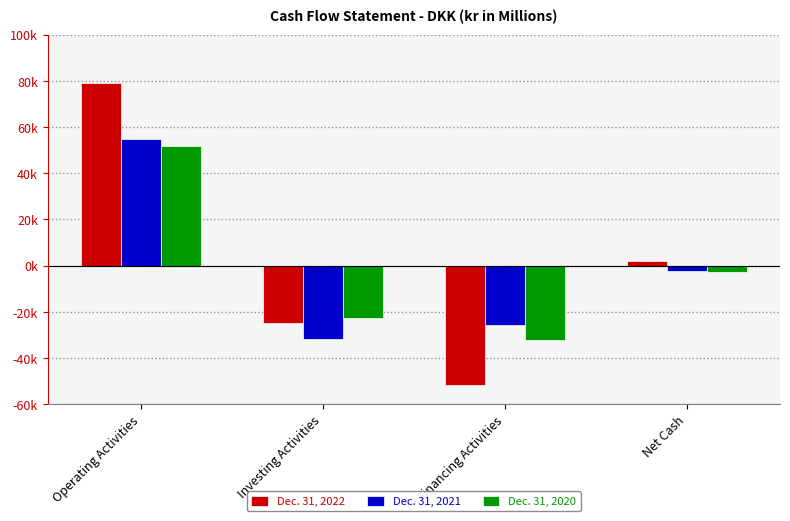

Which category has the lowest value across all series?

Financing Activities